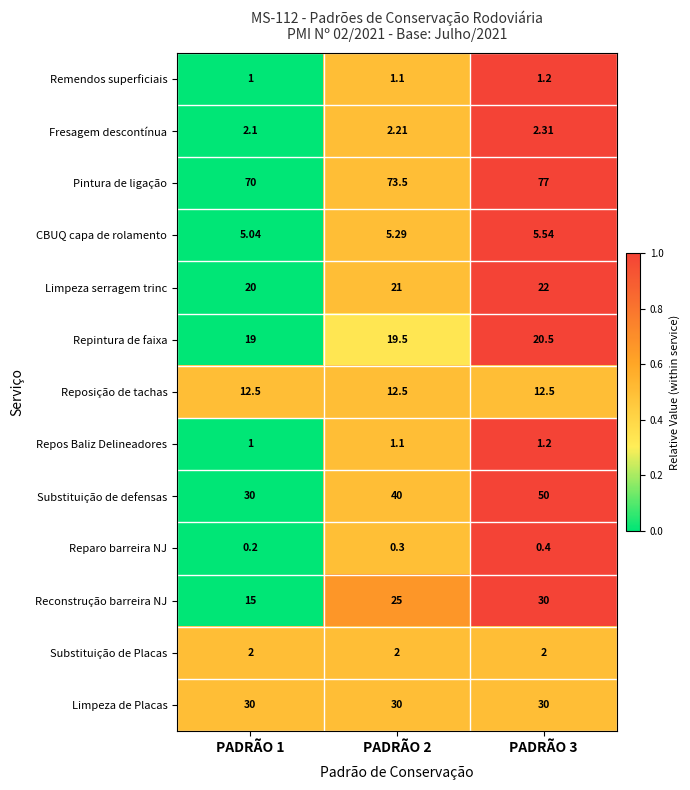

Which series changed the most between PADRÃO 1 and PADRÃO 3?

Substituição de defensas